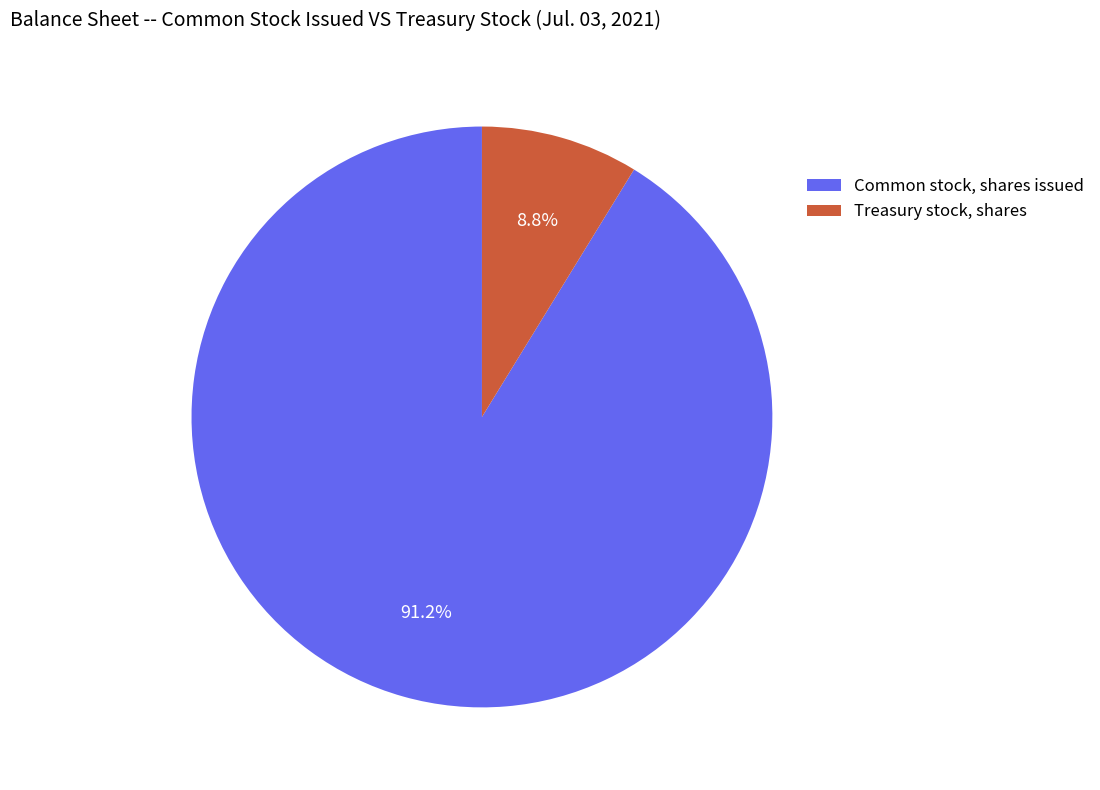

Which has a higher value, Treasury stock, shares or Common stock, shares issued?

Common stock, shares issued